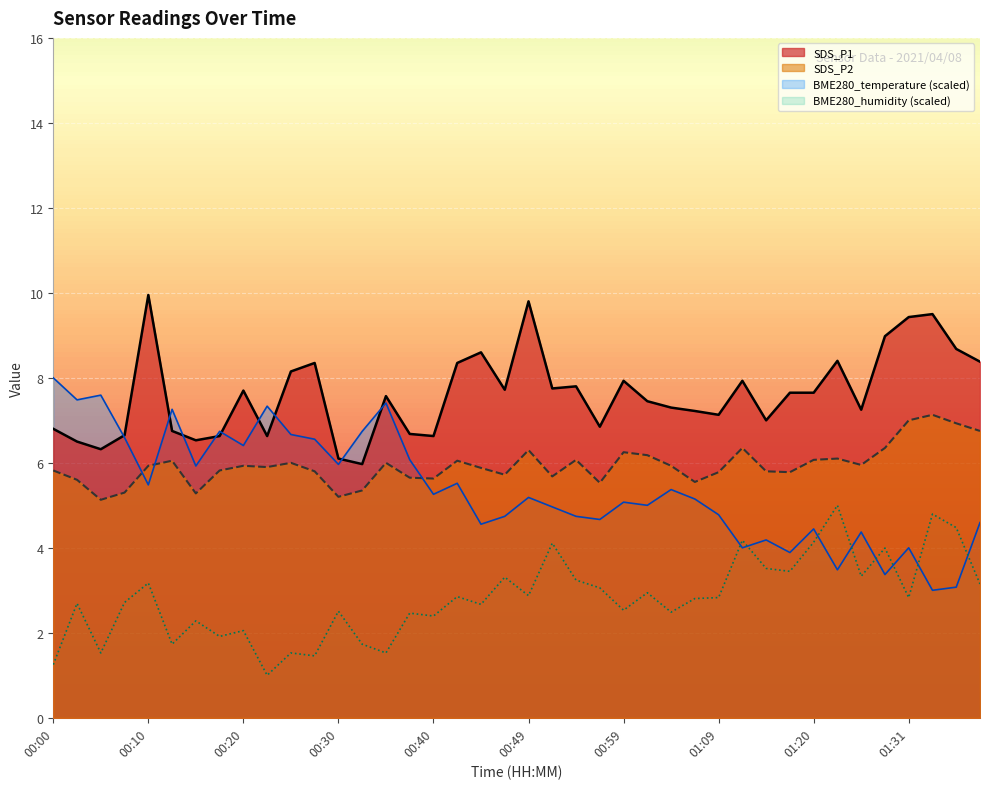

True or false: SDS_P2 and SDS_P1 intersect in this chart.

False